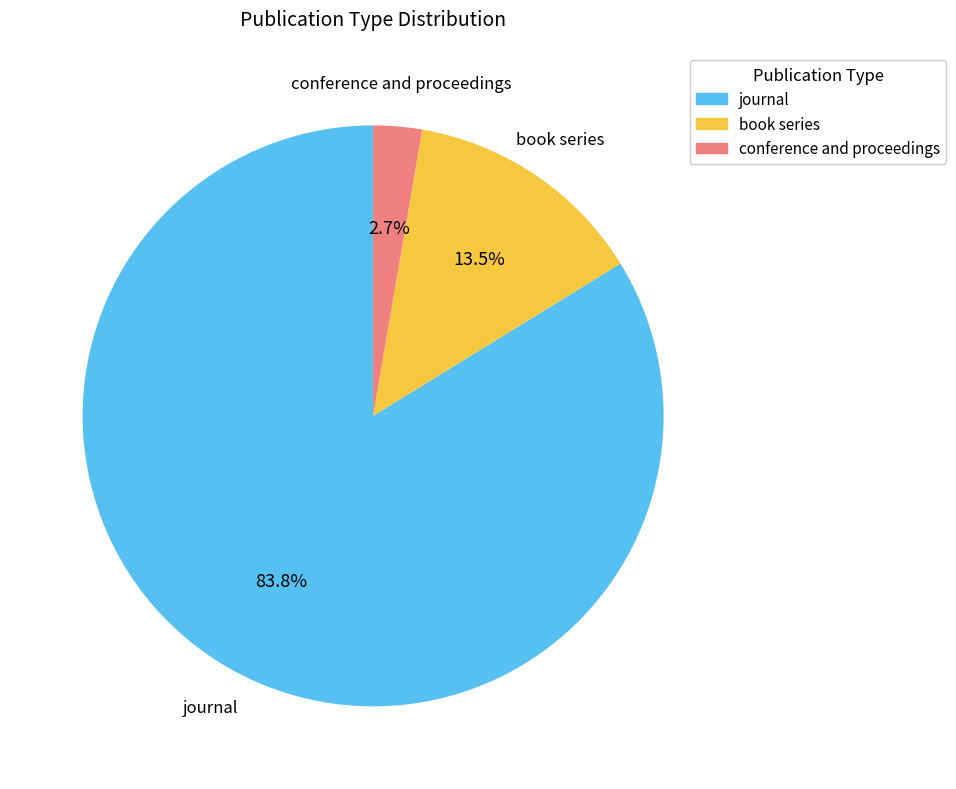

To the nearest percent, what is the average slice percentage?

33%